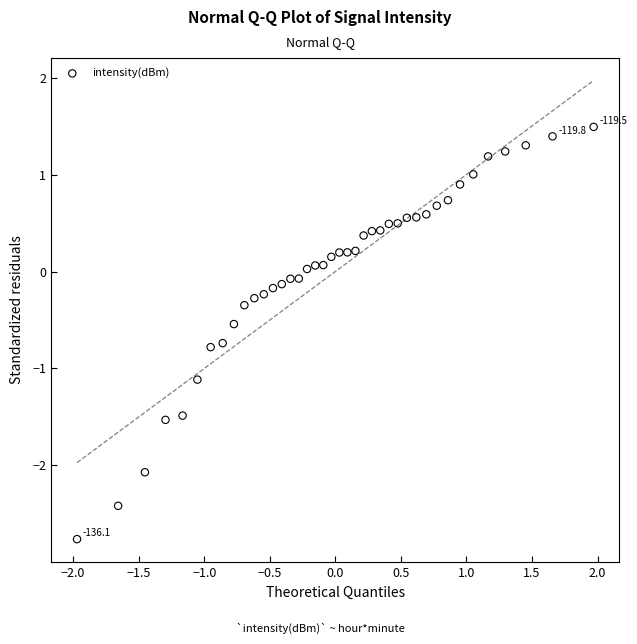

What is the range of Y values (max minus min)?

4.3